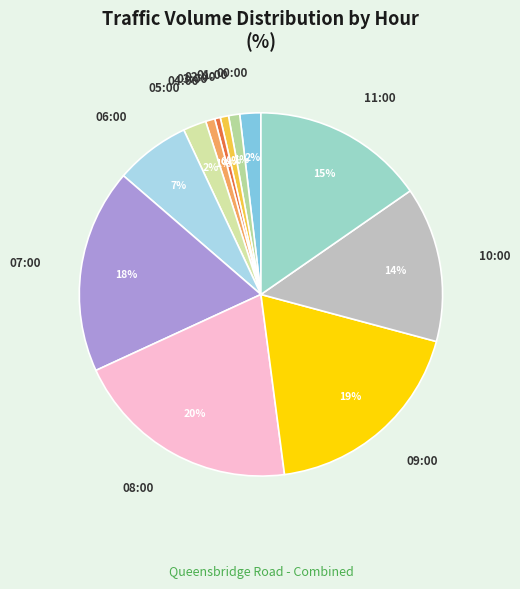

To the nearest percent, what portion does 00:00 represent?

2%